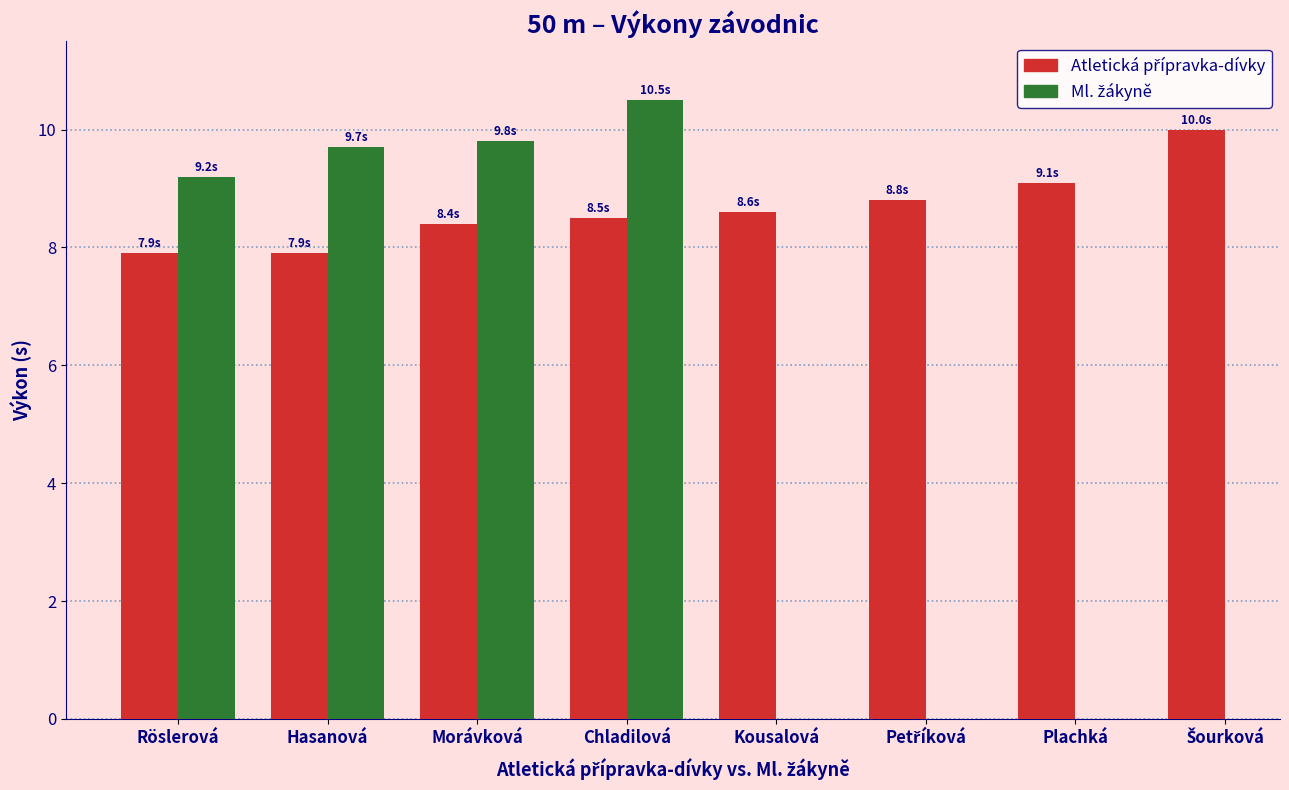

The Atletická přípravka-dívky series shows 7.9 at Hasanová. True or false?

True